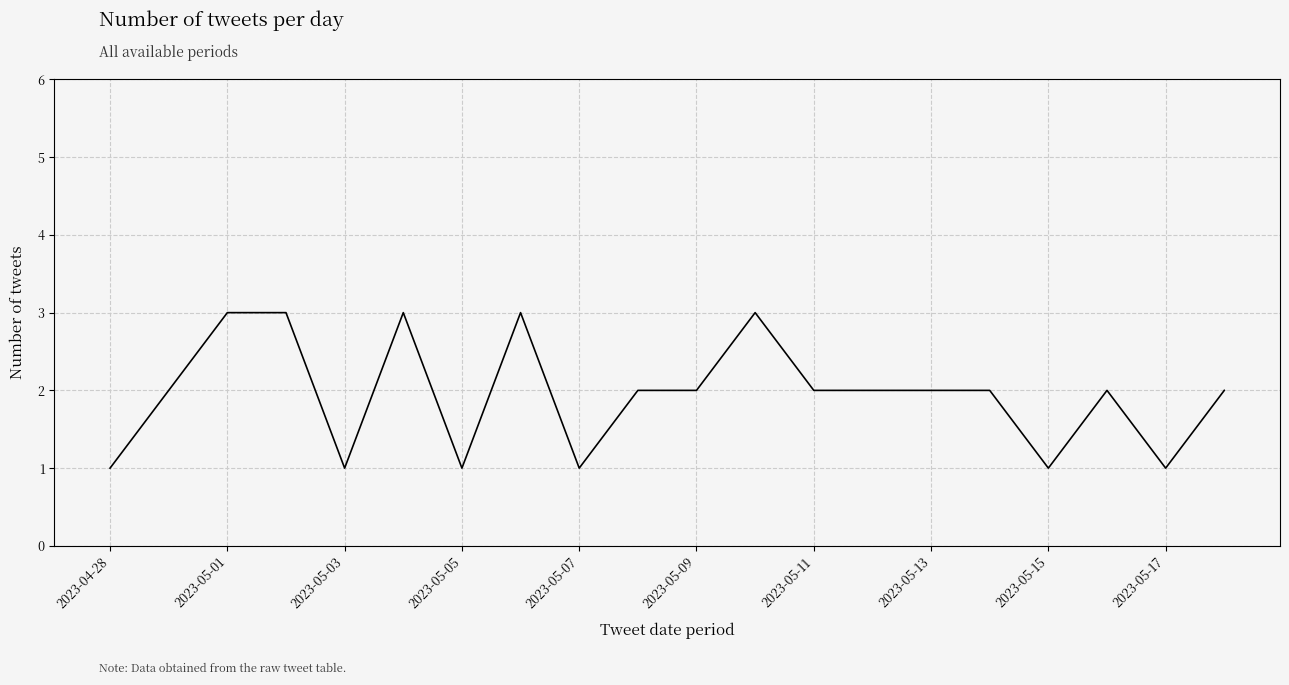

How many series are shown in this chart?

1